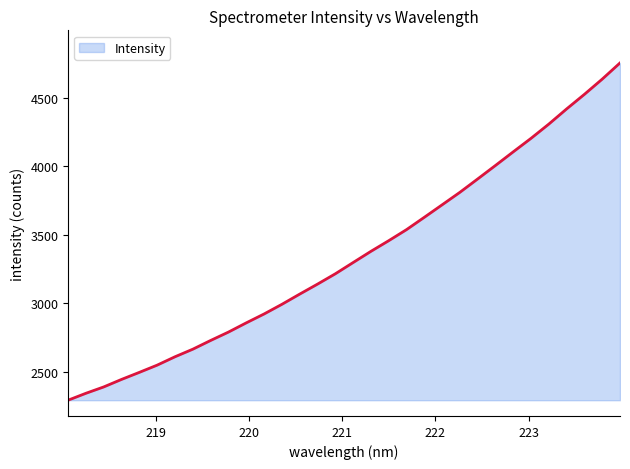

How many lines are shown in the chart?

1